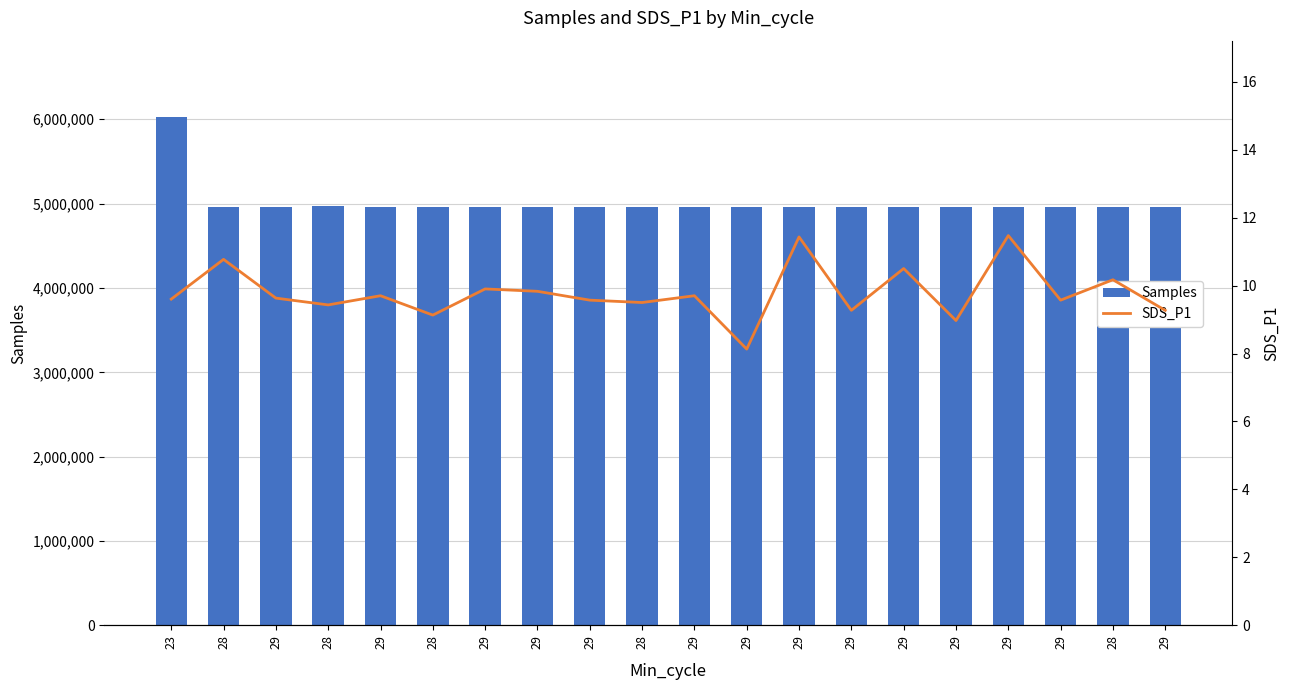

Which series has the widest spread of values?

Samples